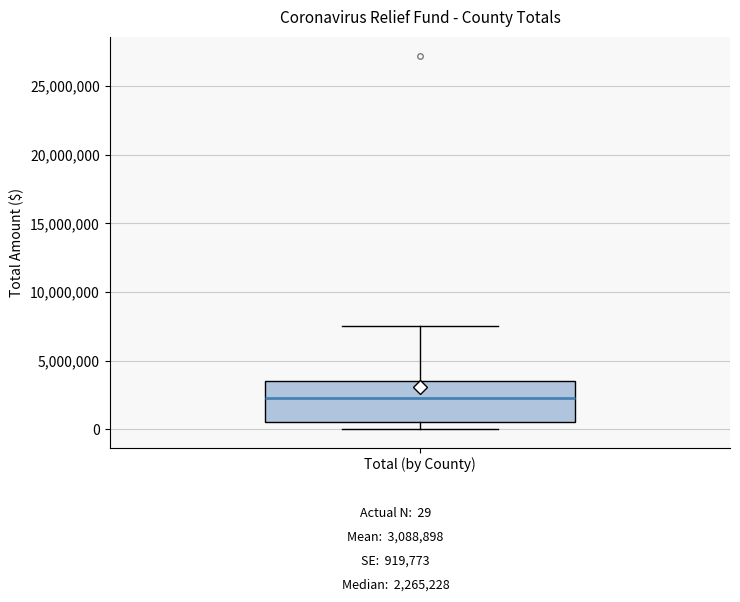

Where is the upper edge of the box for Total (by County) on the y-axis? The values are not printed on the chart, so give them approximately, as read against the axis.

3500000